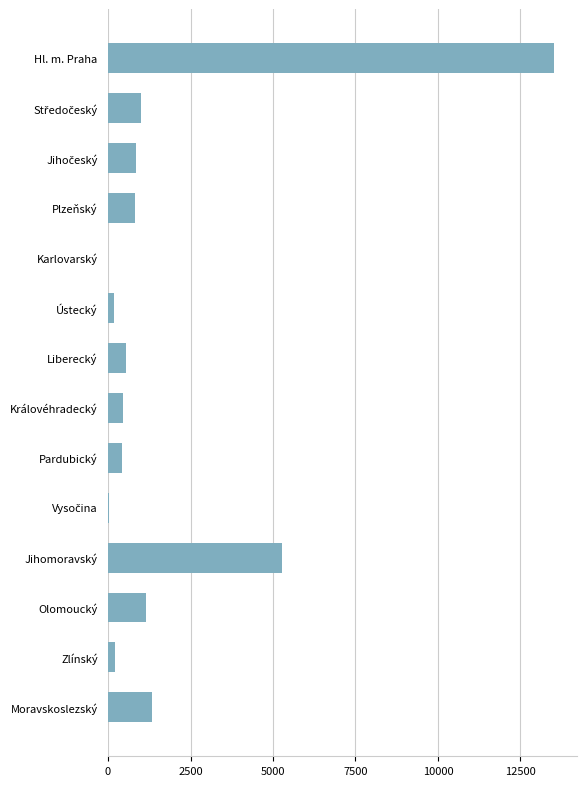

Which label corresponds to the largest value in the chart?

Hl. m. Praha